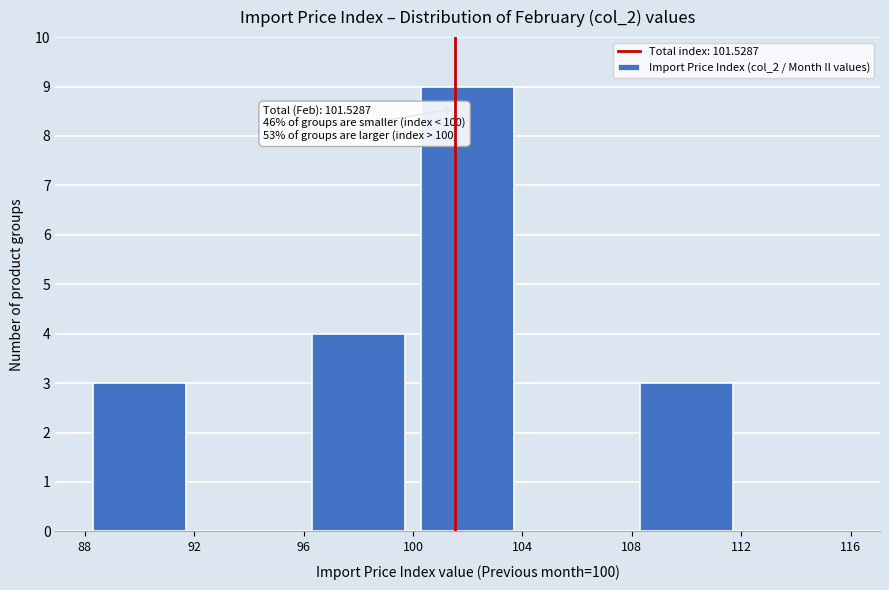

Over which range of the x-axis is the bar tallest?

100 to 104